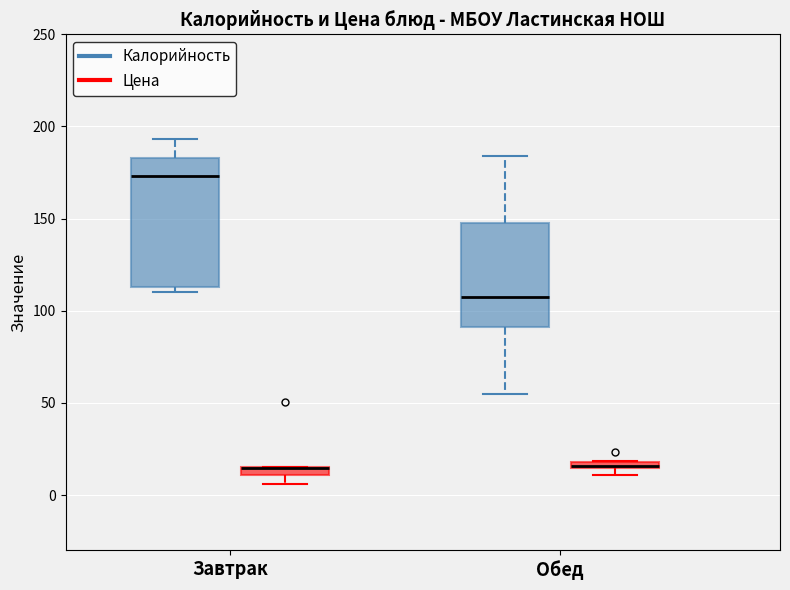

Where is the upper edge of the box for Обед (Цена) on the y-axis? The values are not printed on the chart, so give them approximately, as read against the axis.

20